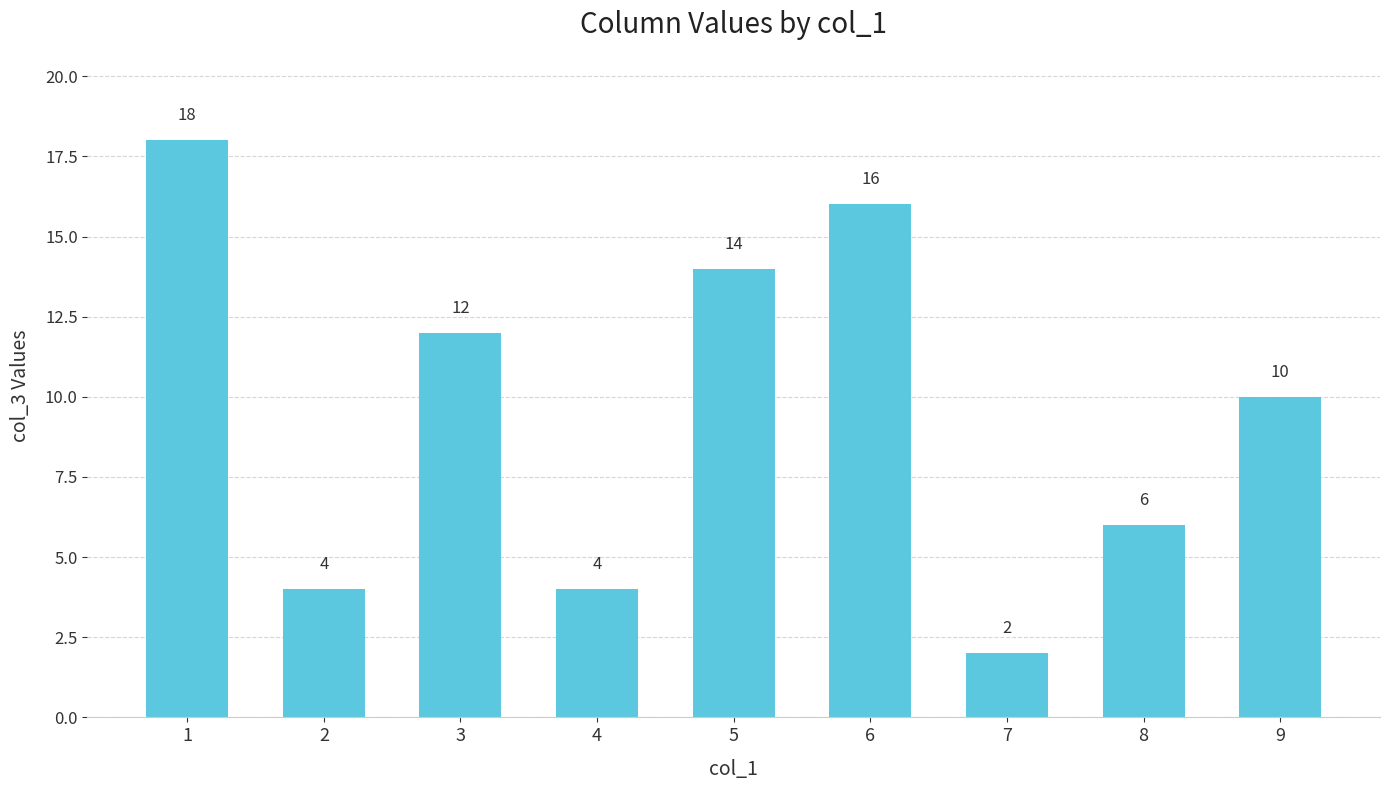

Is it true that the value at 6 is 4?

False